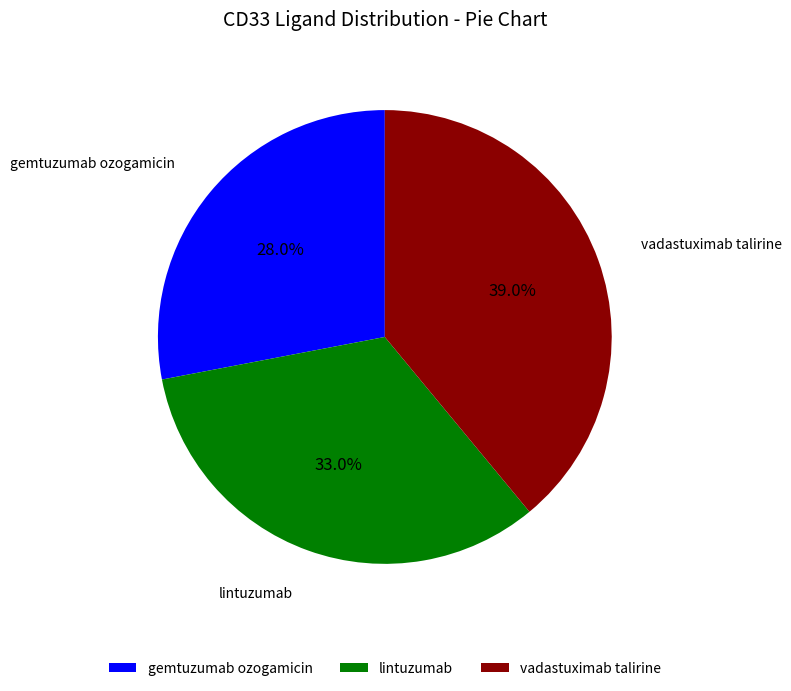

True or false: vadastuximab talirine accounts for 39% of the total.

True